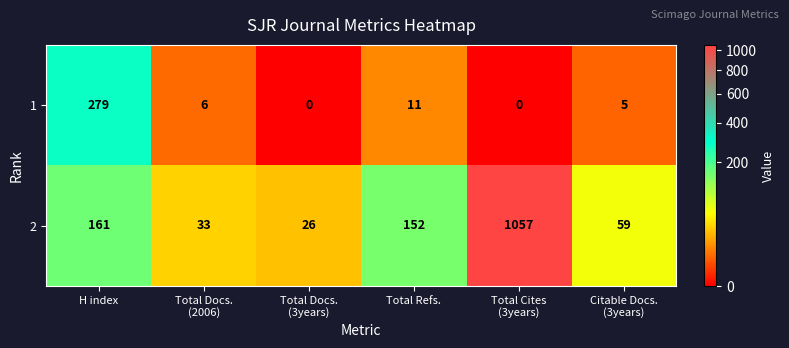

Where is 1 nearest to the value 139?

Total Refs.